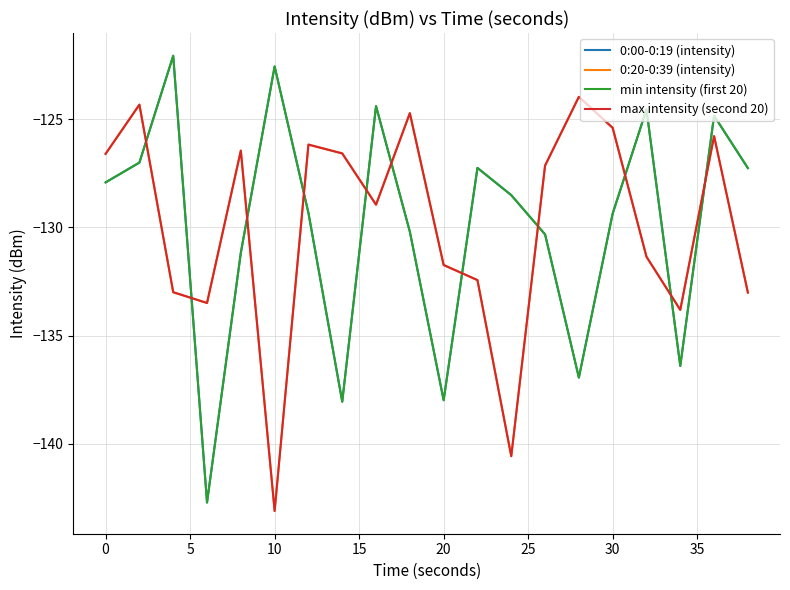

At how many categories does at least one series exceed -133?

18